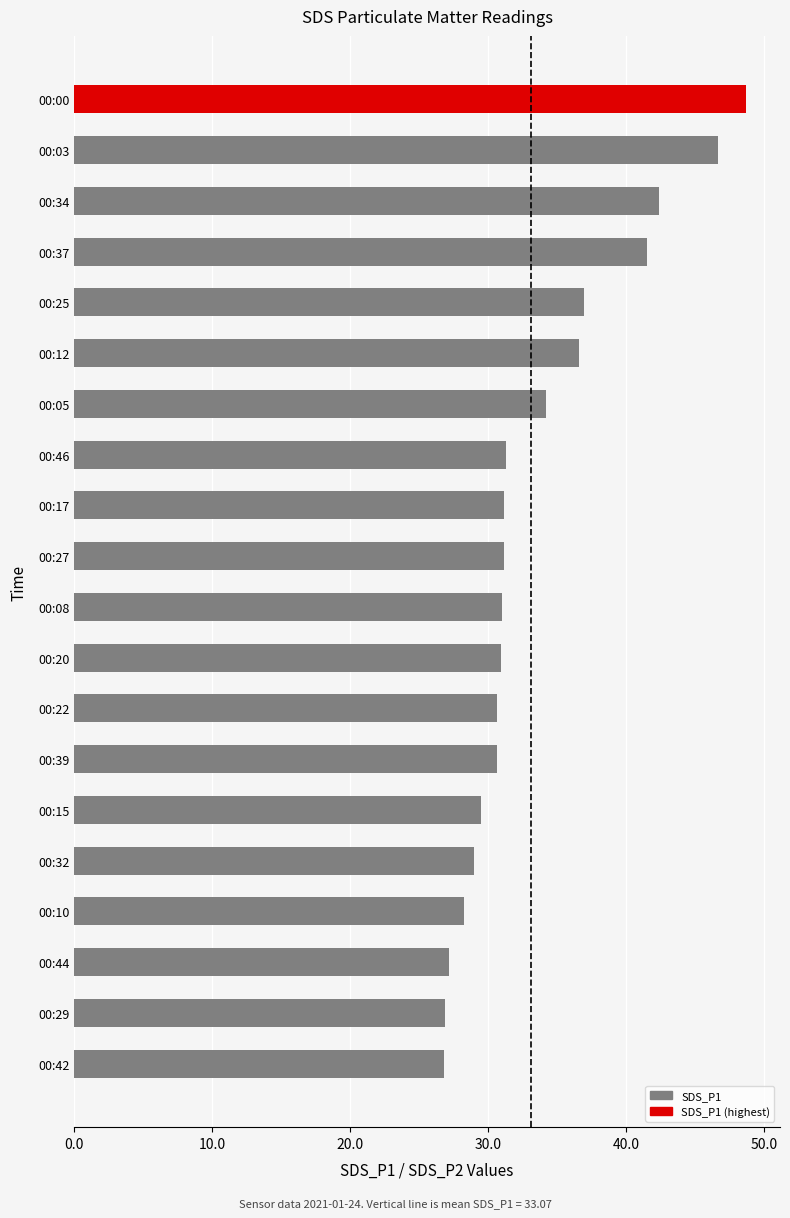

The chart shows a value of 31.1 at 00:27. True or false?

True